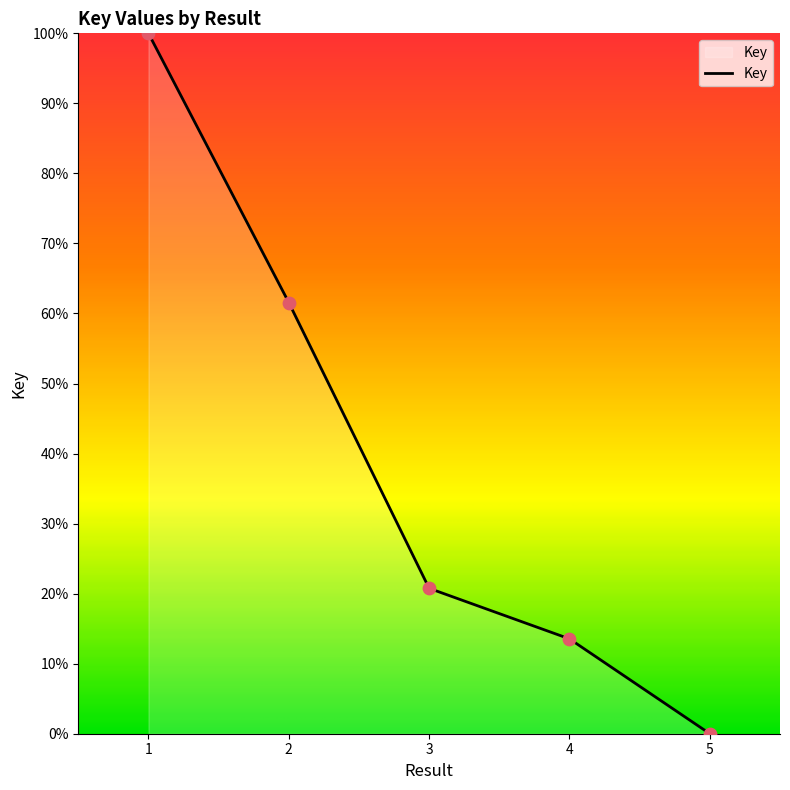

What is the change in value from 3 to 4?

-7.2